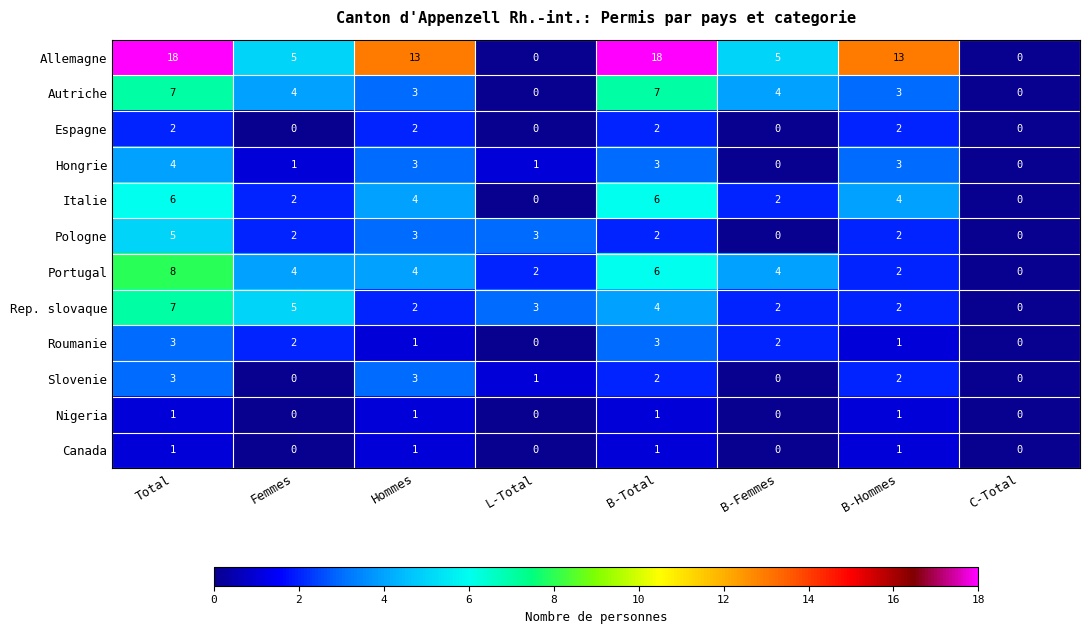

Is it true that Portugal equals 0 at C-Total?

True